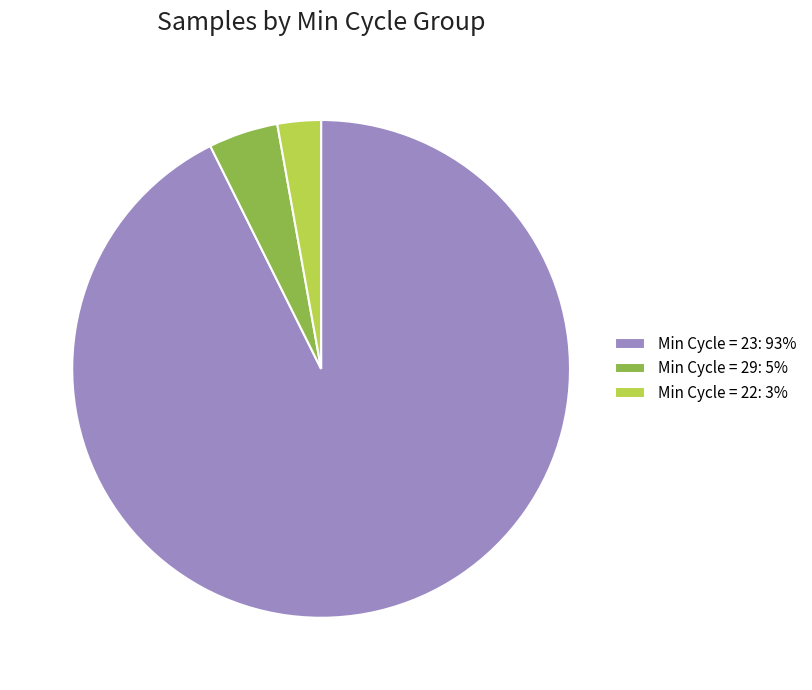

How many segments does this pie chart have?

3